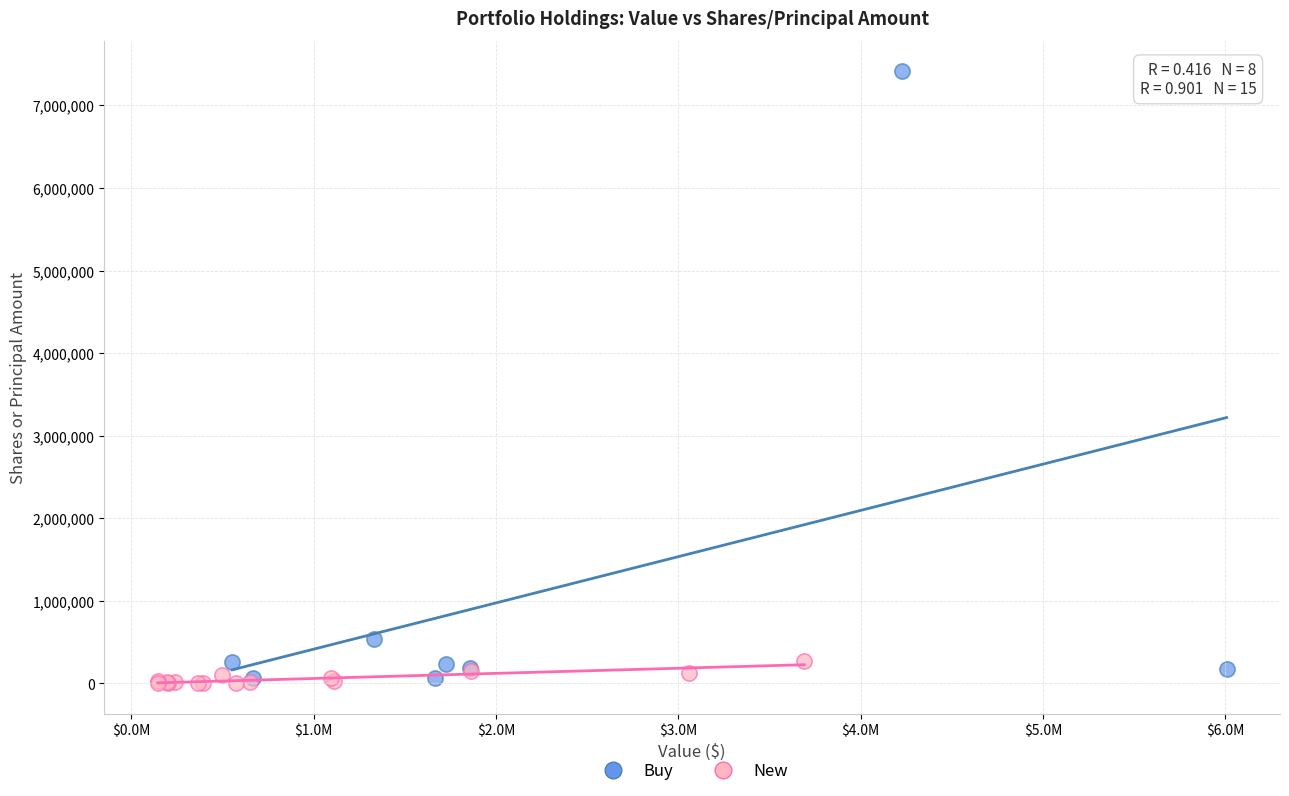

Which series has the largest Y range (max minus min)?

Buy